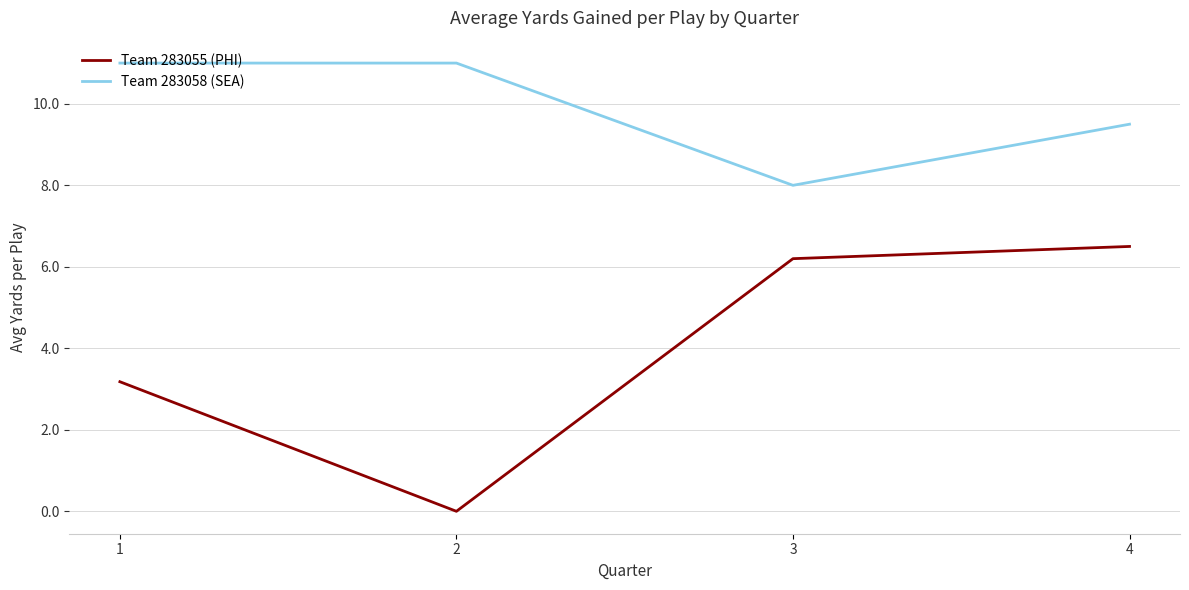

True or false: Team 283055 (PHI) and Team 283058 (SEA) intersect in this chart.

False